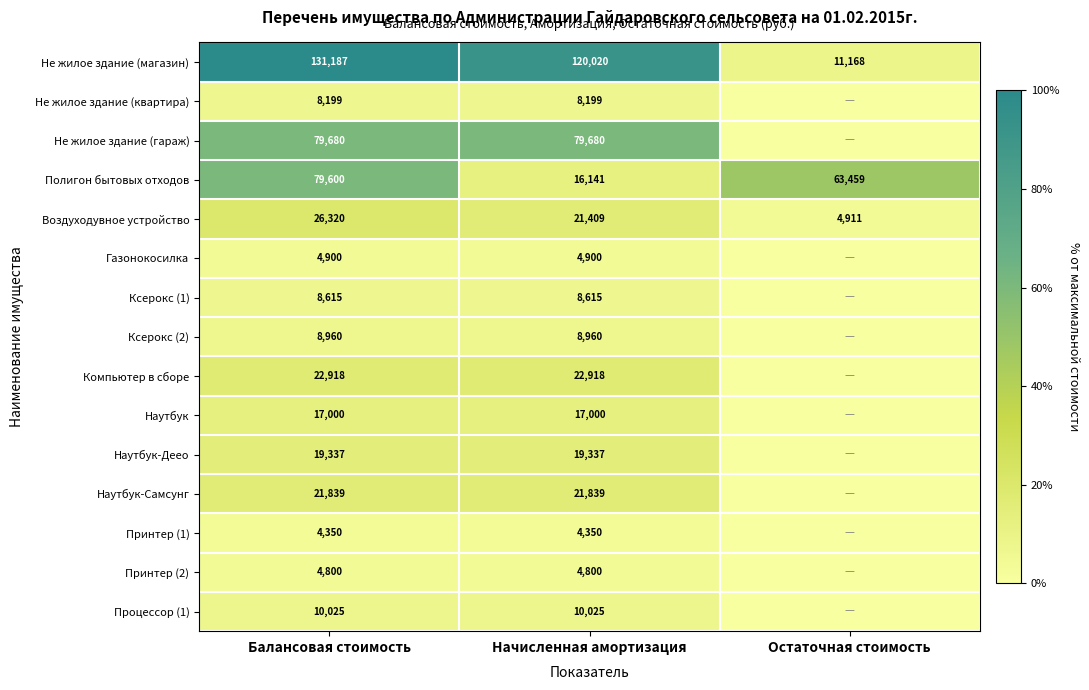

The Ксерокс (1) series shows 12262 at Балансовая стоимость. True or false?

False